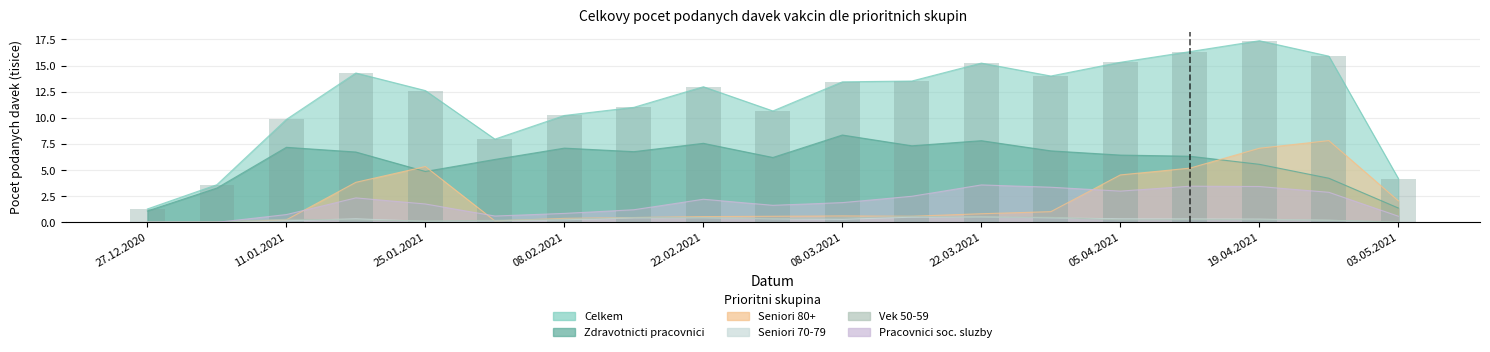

Reading left to right, transcribe all the data shown in this chart.

Celkem: 1.3	3.6	9.9	14.3	12.6	8.0	10.2	11.0	13.0	10.7	13.4	13.5	15.2	14.0	15.3	16.3	17.4	15.9	4.2
Zdravotnicki pracovnici: 1.1	3.3	7.2	6.7	4.9	6.0	7.1	6.8	7.6	6.2	8.4	7.3	7.8	6.8	6.4	6.3	5.6	4.2	1.4
Seniori 80+: 0.0	0.0	0.2	3.8	5.3	0.1	0.4	0.5	0.6	0.6	0.6	0.6	0.8	1.0	4.5	5.2	7.1	7.8	2.1
Seniori 70-79: 0.0	0.0	0.2	0.3	0.1	0.1	0.2	0.4	0.4	0.3	0.3	0.5	0.5	0.4	0.3	0.3	0.3	0.2	0.0
Vek 50-59: 0.0	0.1	0.3	0.2	0.1	0.2	0.3	0.5	0.5	0.4	0.4	0.6	0.5	0.5	0.2	0.3	0.2	0.2	0.0
Pracovnici socialni sluzby: 0.0	0.0	0.7	2.3	1.8	0.6	0.9	1.2	2.2	1.6	1.9	2.5	3.6	3.4	3.0	3.5	3.4	2.9	0.6